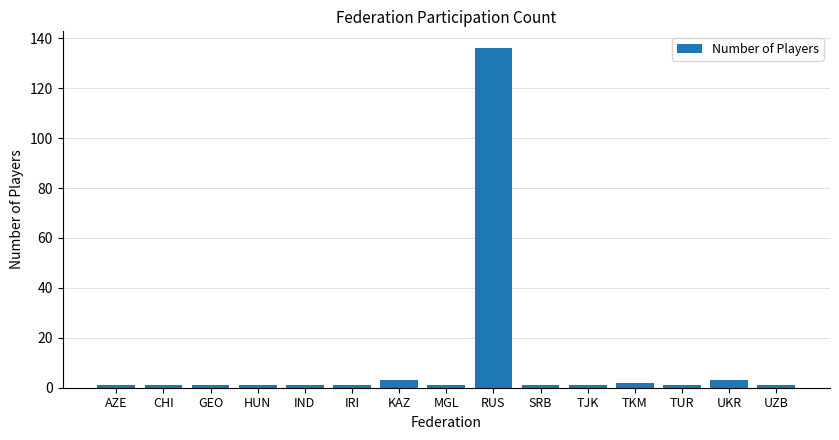

Which label corresponds to the largest value in the chart?

RUS